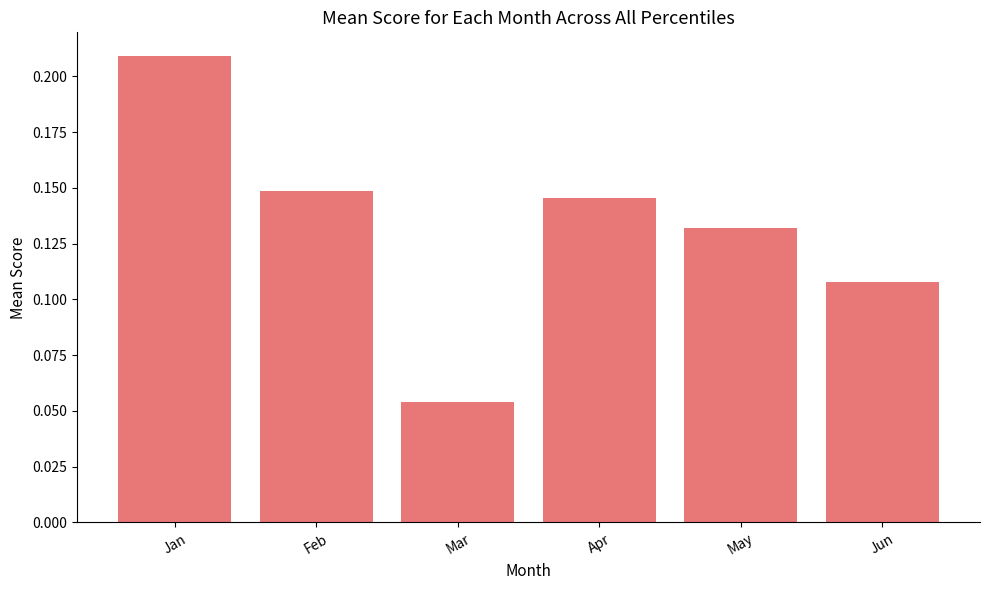

List the labels in order of value, smallest first.

Mar, Jun, May, Apr, Feb, Jan